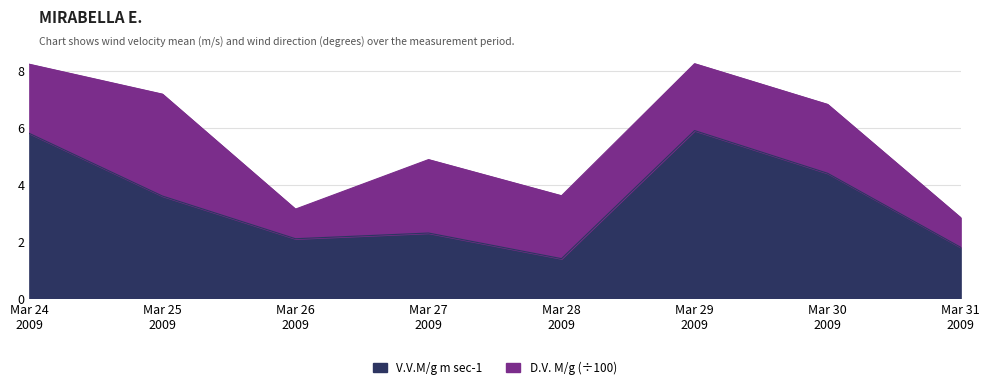

What is the maximum value for V.V.M/g m sec-1?

5.9